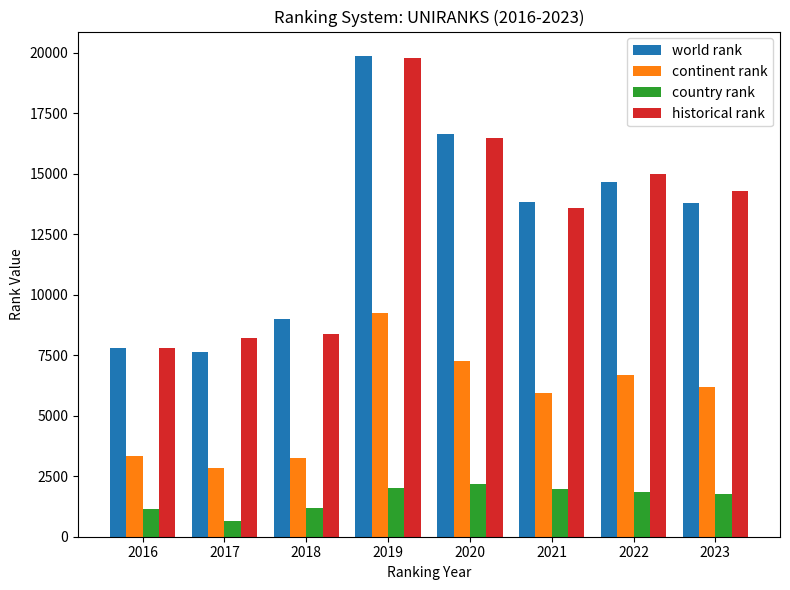

How many data points in historical rank are less than 14286?

4